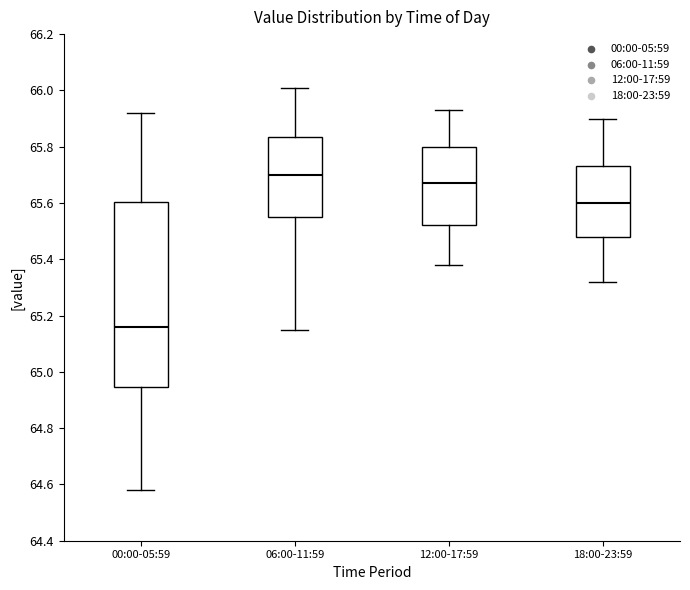

Which box's median line is the highest?

06:00-11:59